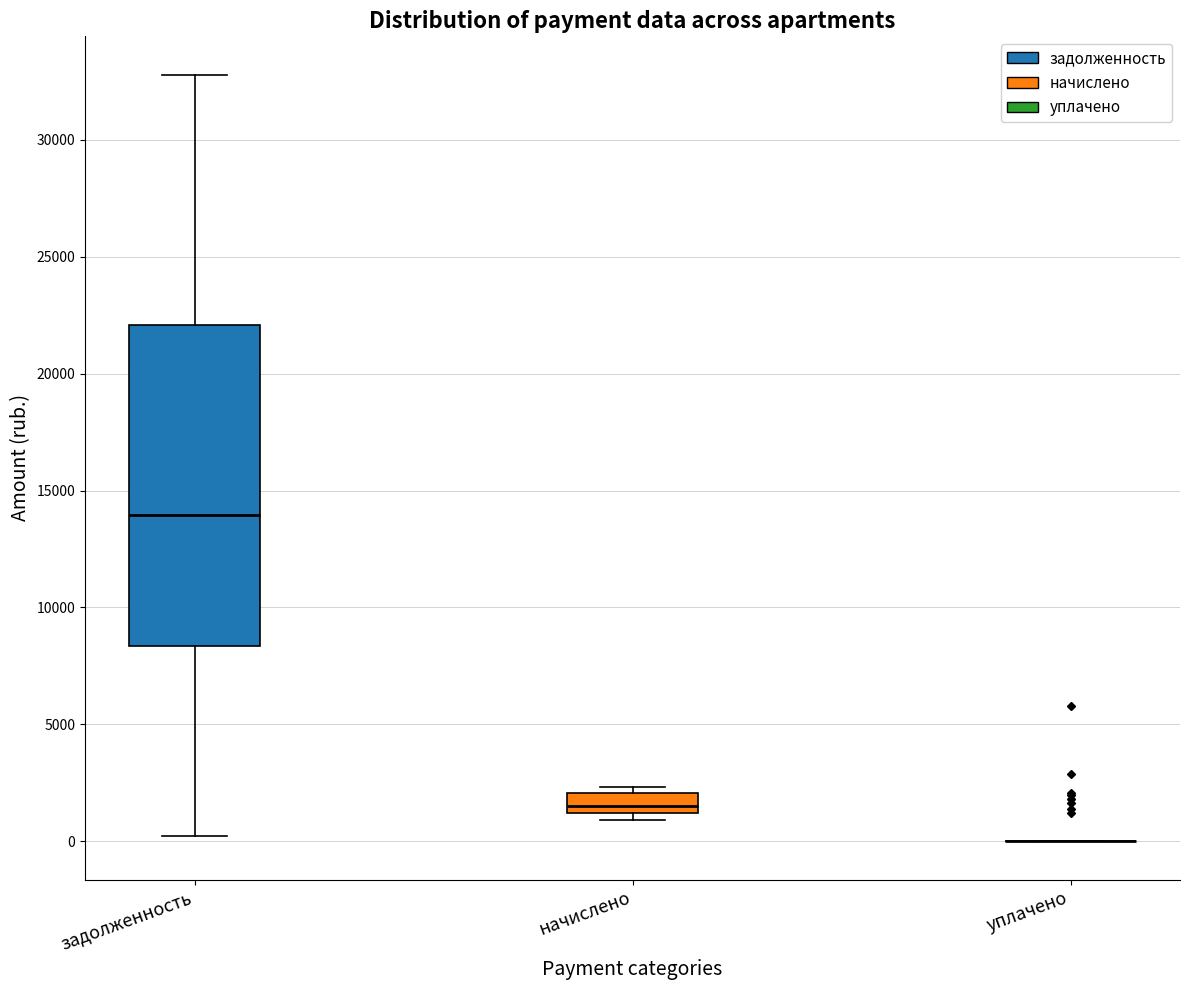

Reading left to right, transcribe this box plot: for each box, give where its median line is, the range the box spans, and where its two whiskers end, as read against the y-axis. The values are not printed on the chart, so give them approximately, as read against the axis.

задолженность: median 14000, box 8500 to 22000, whiskers 0 to 33000
начислено: median 1500, box 1000 to 2000, whiskers 1000 (just below the box's lower edge) to 2500
уплачено: box collapsed to a line at 0, whiskers 0 to 0